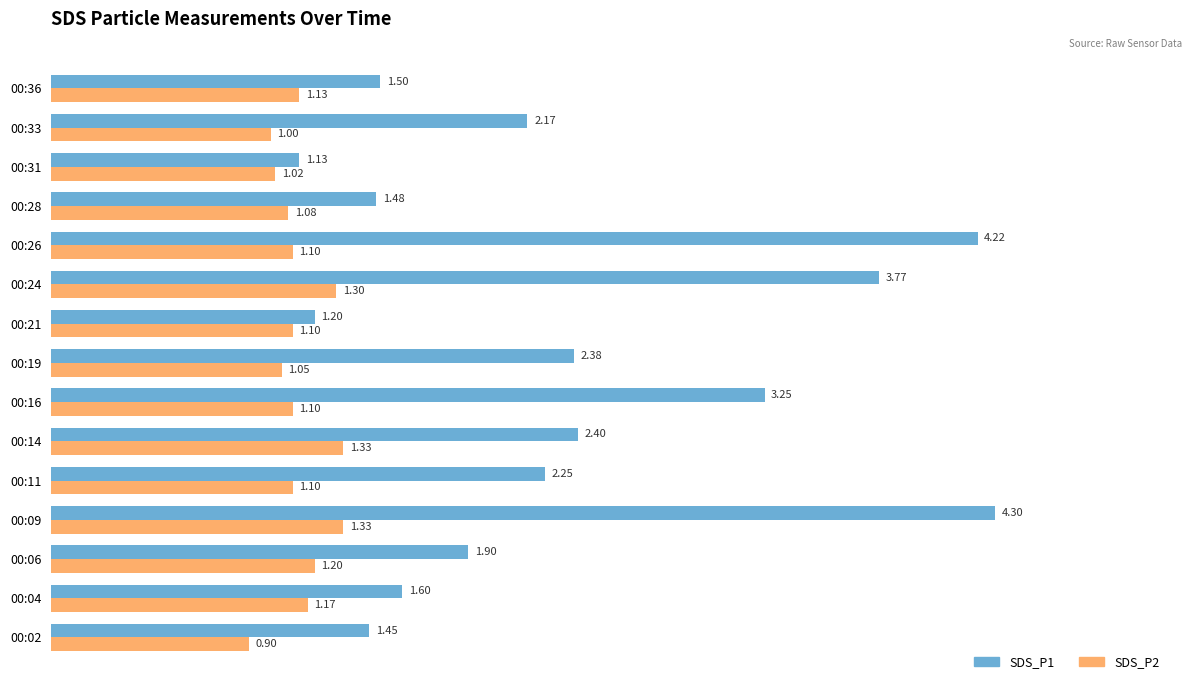

What are all the series names shown in the legend?

SDS_P1, SDS_P2